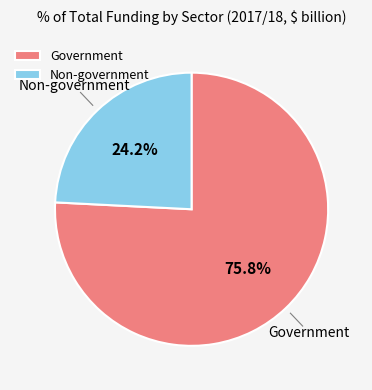

Is it true that Non-government is 24% of the pie?

True